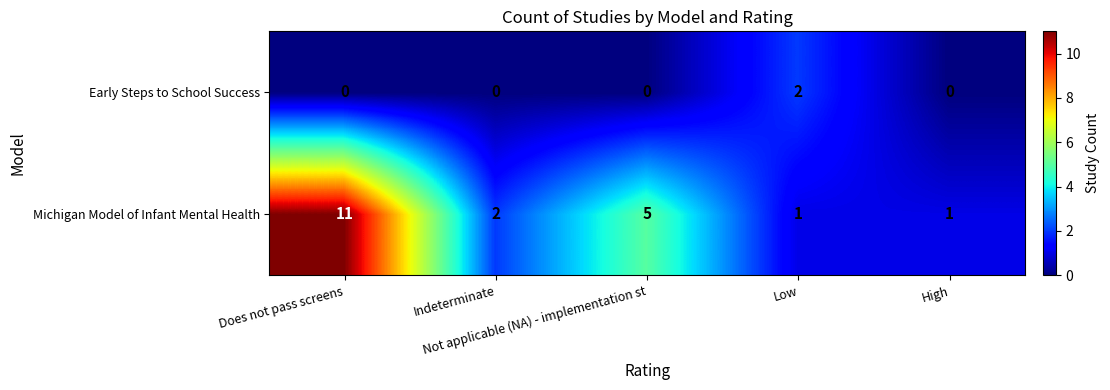

Count the number of categories in the chart.

5